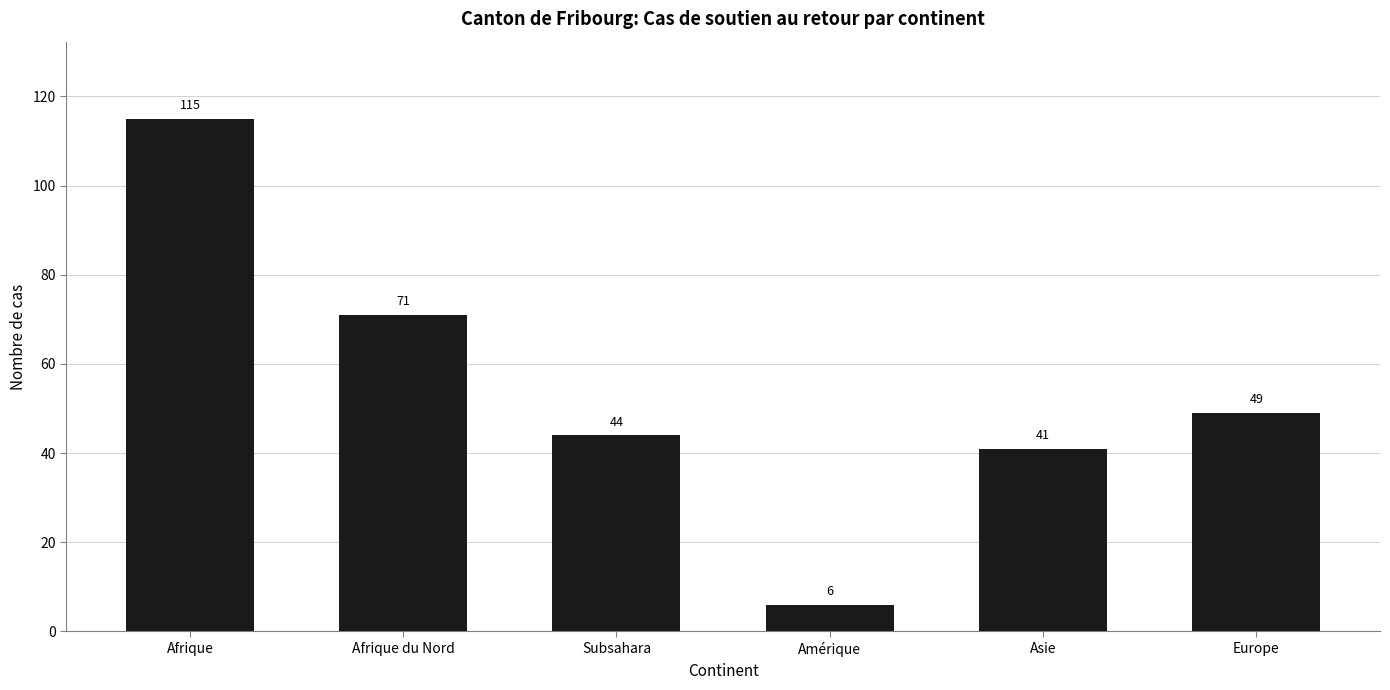

True or false: the data shows 11 at Subsahara.

False